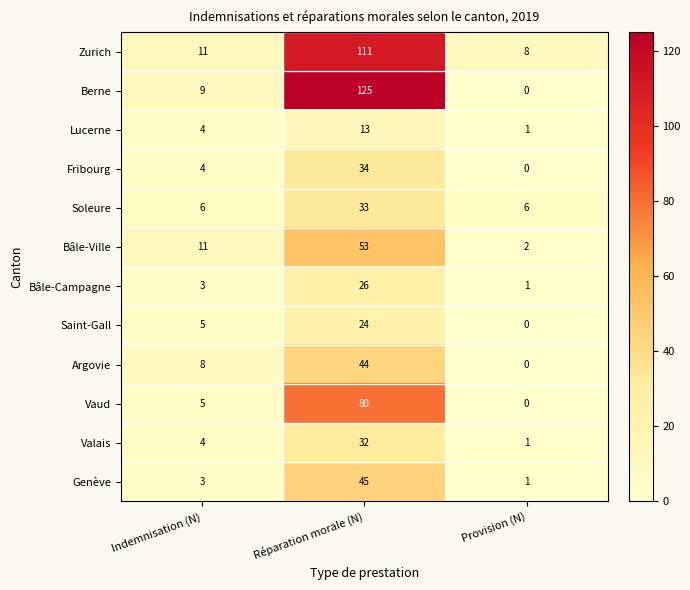

What is the total value across all series at Réparation morale (N)?

620